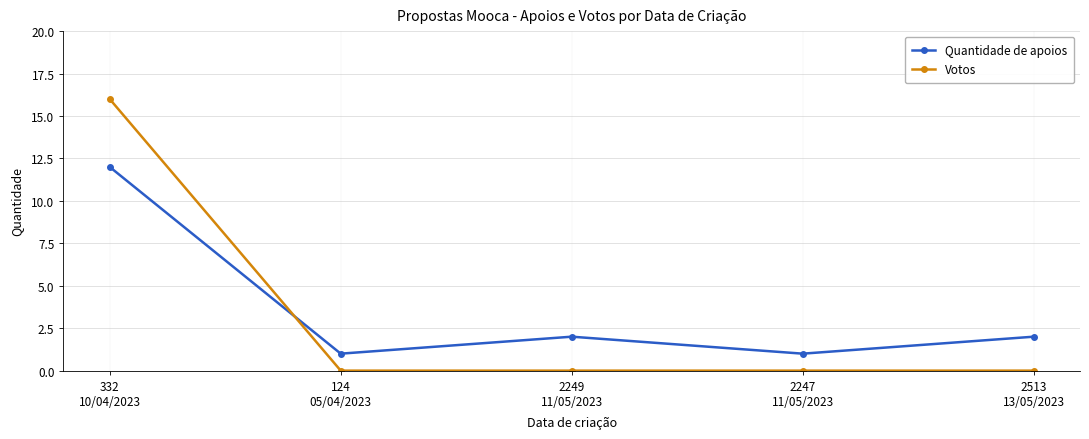

What is the value of the Quantidade de apoios point at the 3rd from the left?

2